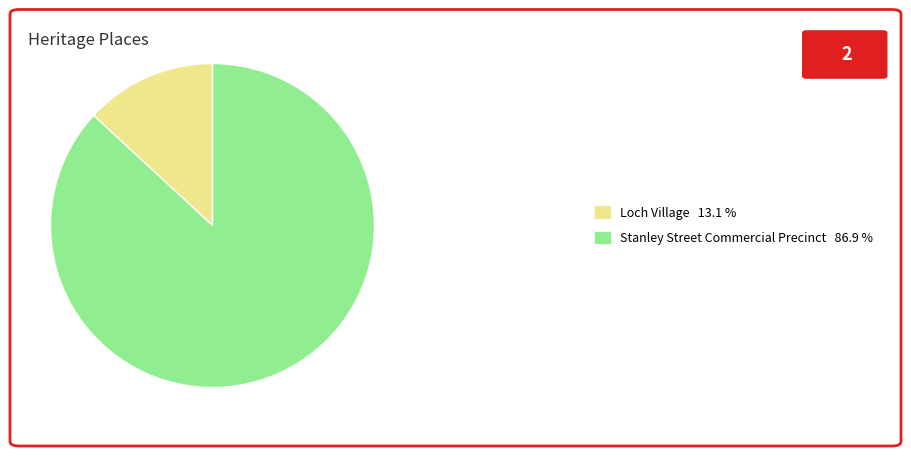

What is the ratio of the value at Stanley Street Commercial Precinct 86.9 % to the value at Loch Village 13.1 %?

6.6